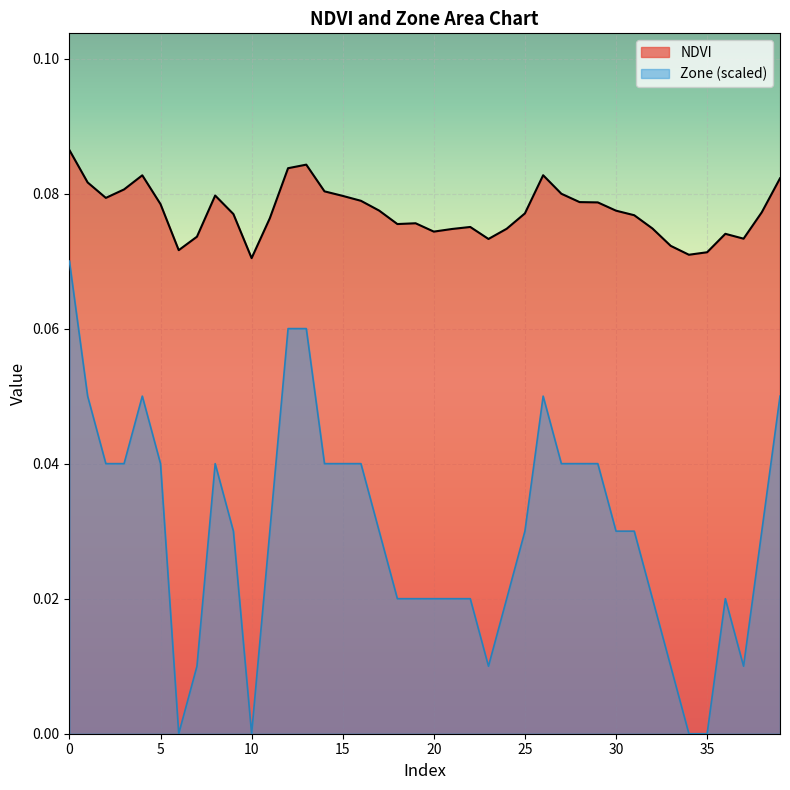

Reading right to left, what are all the values shown in this chart?

NDVI: 0.1	0.1	0.1	0.1	0.1	0.1	0.1	0.1	0.1	0.1	0.1	0.1	0.1	0.1	0.1	0.1	0.1	0.1	0.1	0.1	0.1	0.1	0.1	0.1	0.1	0.1	0.1	0.1	0.1	0.1	0.1	0.1	0.1	0.1	0.1	0.1	0.1	0.1	0.1	0.1
Zone: 0.1	0.0	0.0	0.0	0.0	0.0	0.0	0.0	0.0	0.0	0.0	0.0	0.0	0.1	0.0	0.0	0.0	0.0	0.0	0.0	0.0	0.0	0.0	0.0	0.0	0.0	0.1	0.1	0.0	0.0	0.0	0.0	0.0	0.0	0.0	0.1	0.0	0.0	0.1	0.1